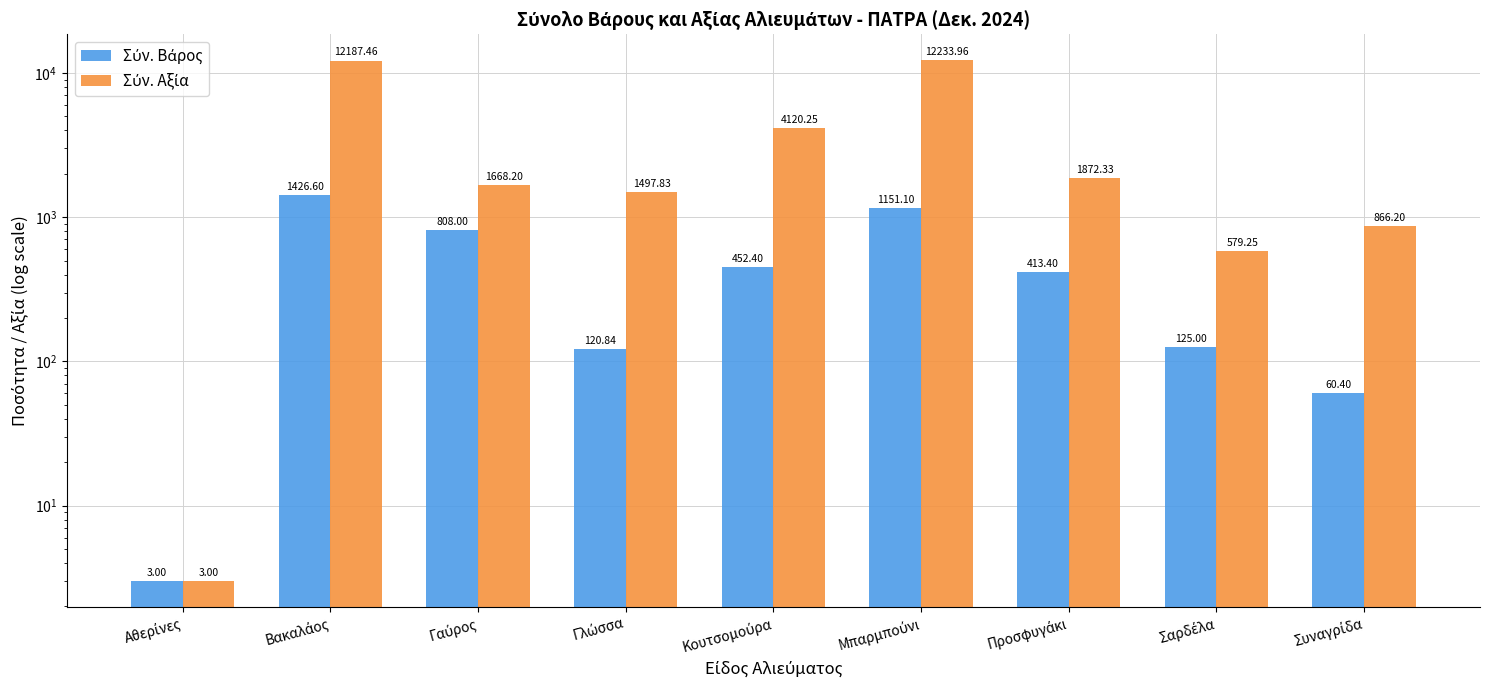

What are all the series names shown in the legend?

Σύν. Βάρος, Σύν. Αξία